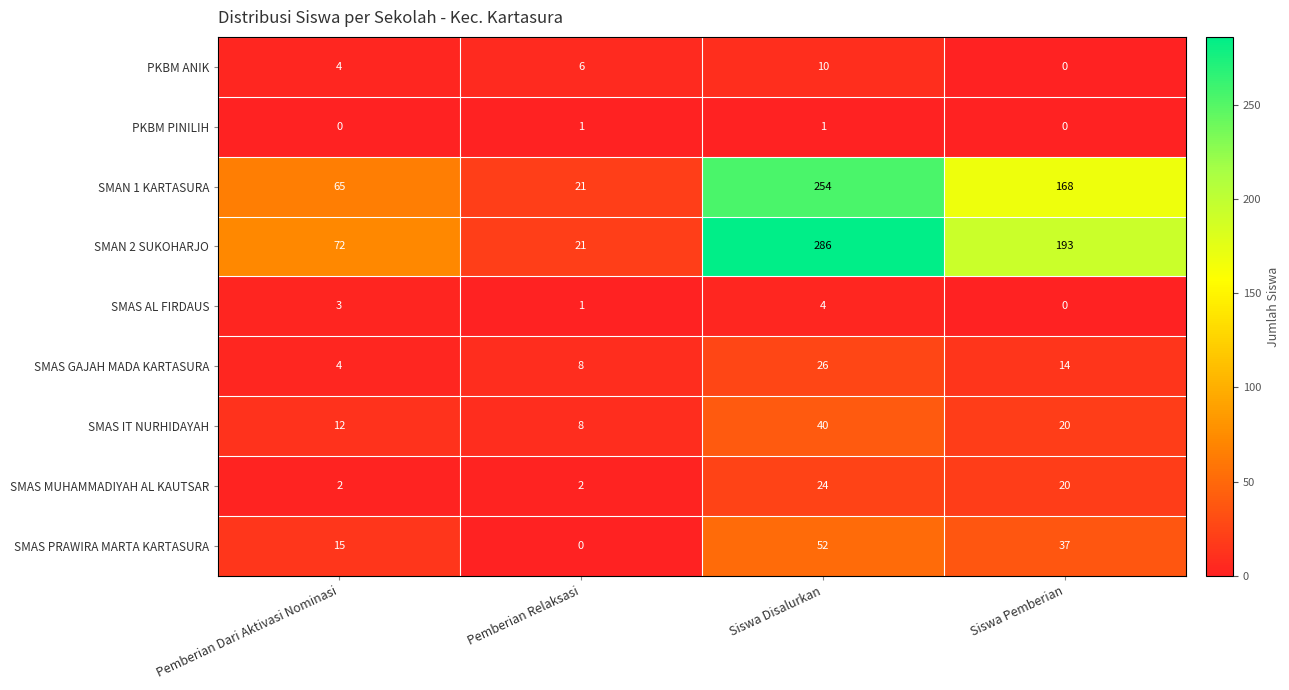

Rank the categories by SMAN 1 KARTASURA value from lowest to highest.

Pemberian Relaksasi, Pemberian Dari Aktivasi Nominasi, Siswa Pemberian, Siswa Disalurkan